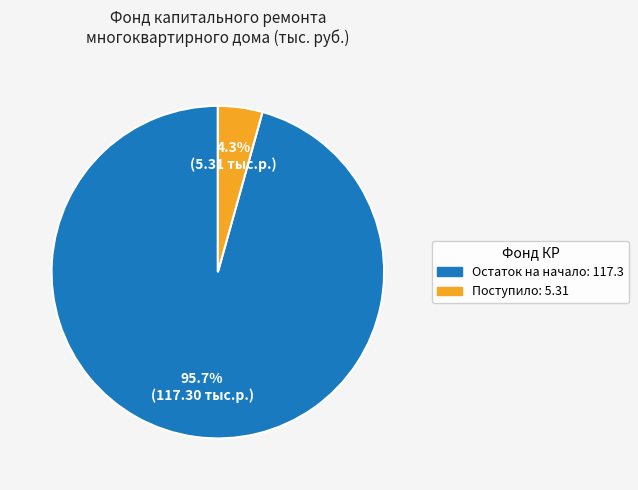

Is there any slice that represents more than half of the pie?

Yes